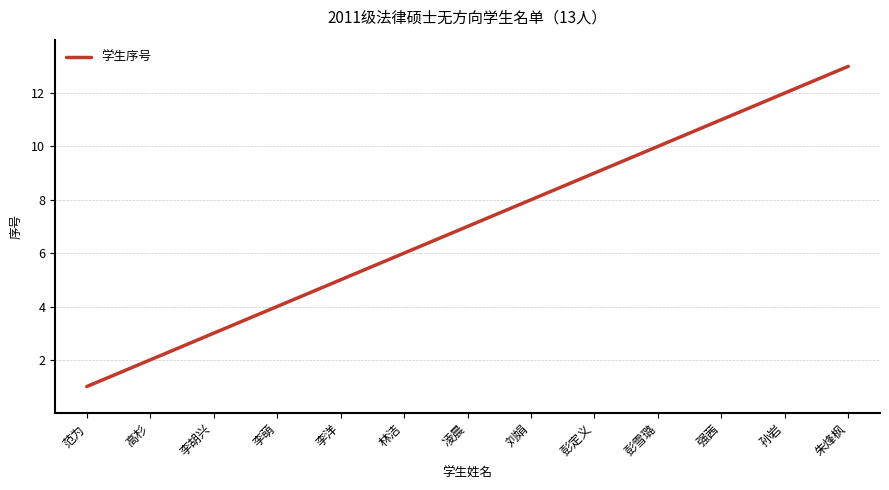

What is the ratio of the value at 强茜 to the value at 李胡兴?

3.7